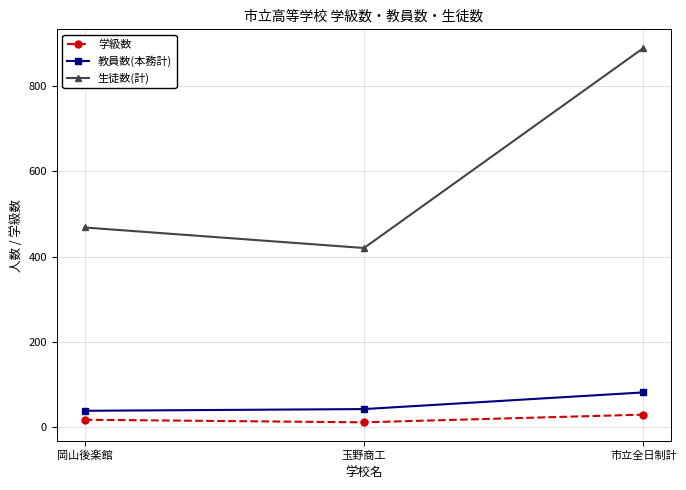

What is the label of the 2nd point from the right?

玉野商工